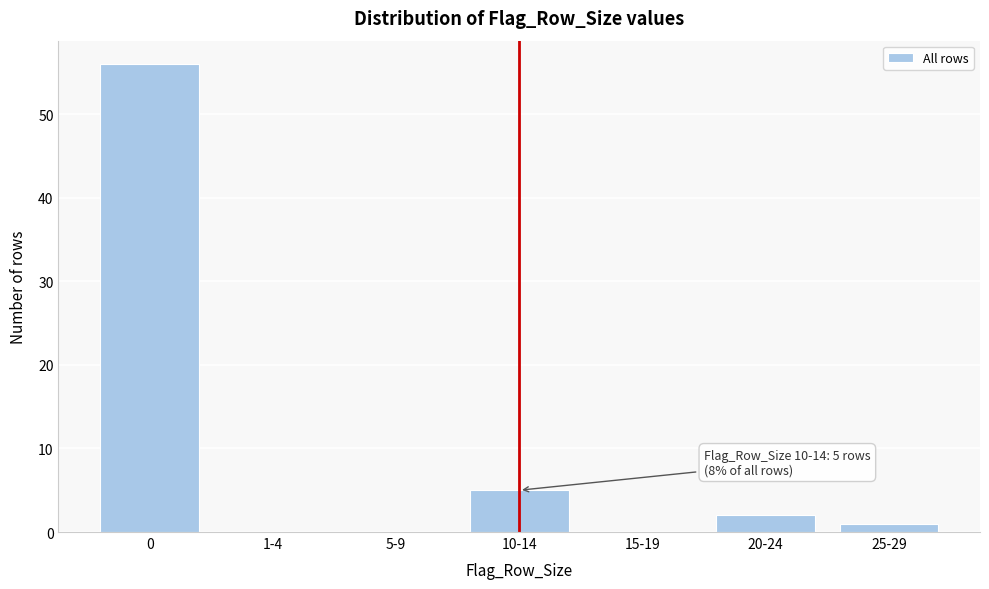

Reading left to right, extract all data points from this chart.

0=56	1-4=0	5-9=0	10-14=5	15-19=0	20-24=2	25-29=1